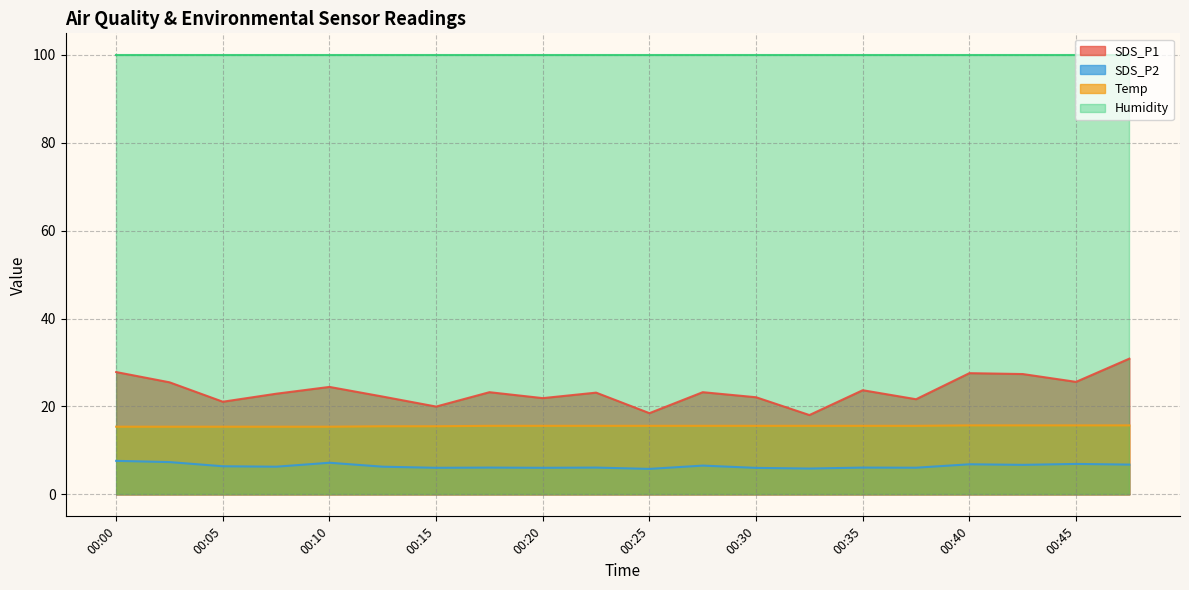

Which has a higher value, 00:27 or 00:22?

00:27